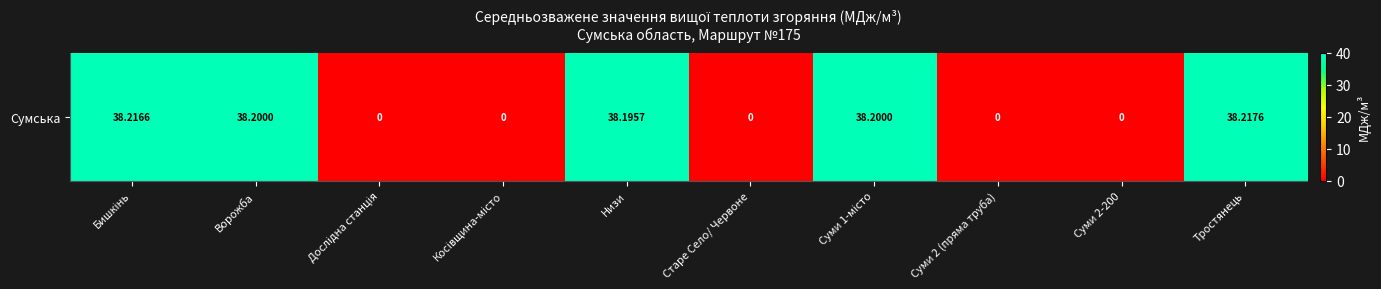

What is the average value?

19.1